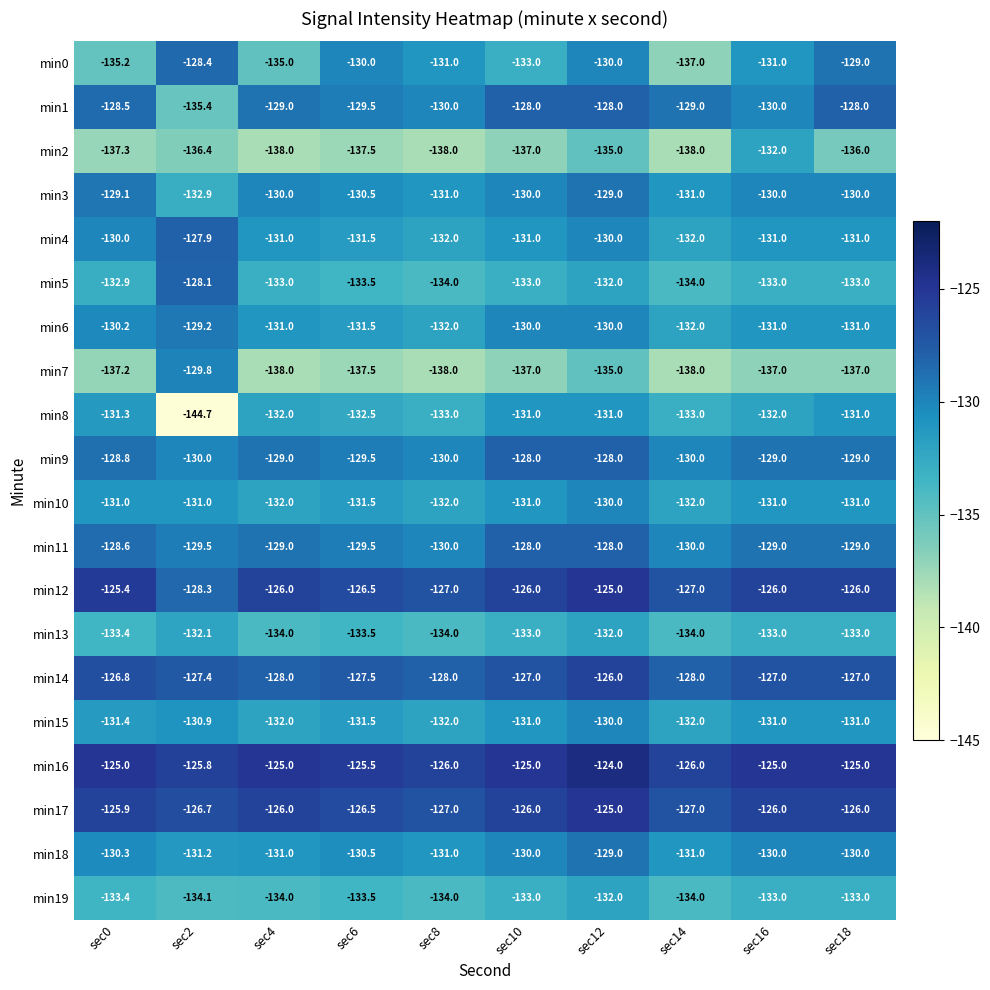

What is the minimum value shown in the chart?

-144.7